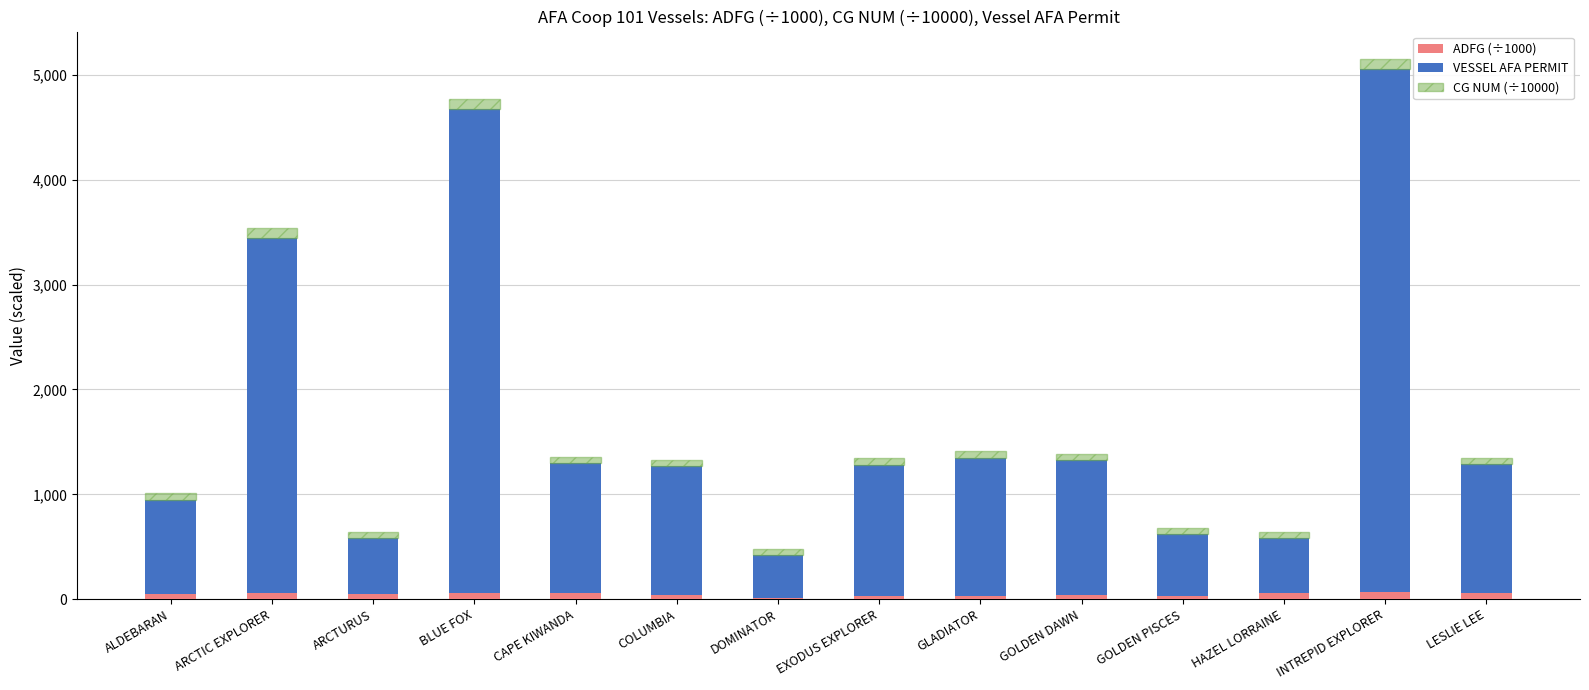

What is the sum of all ADFG (÷1000) values?

635.1